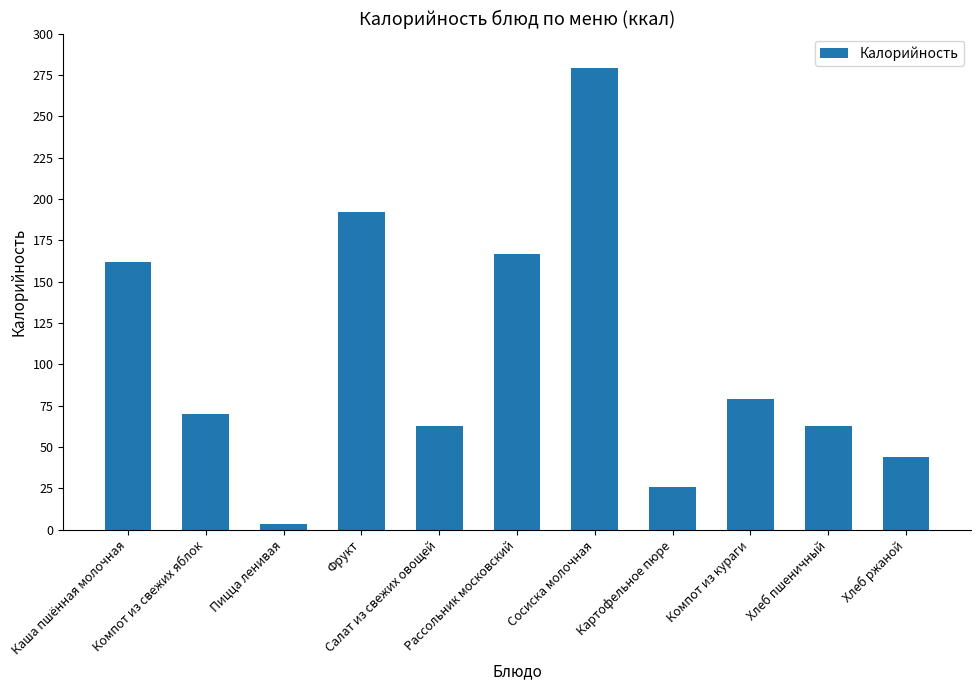

Are the bars grouped side by side (vs. stacked)?

No